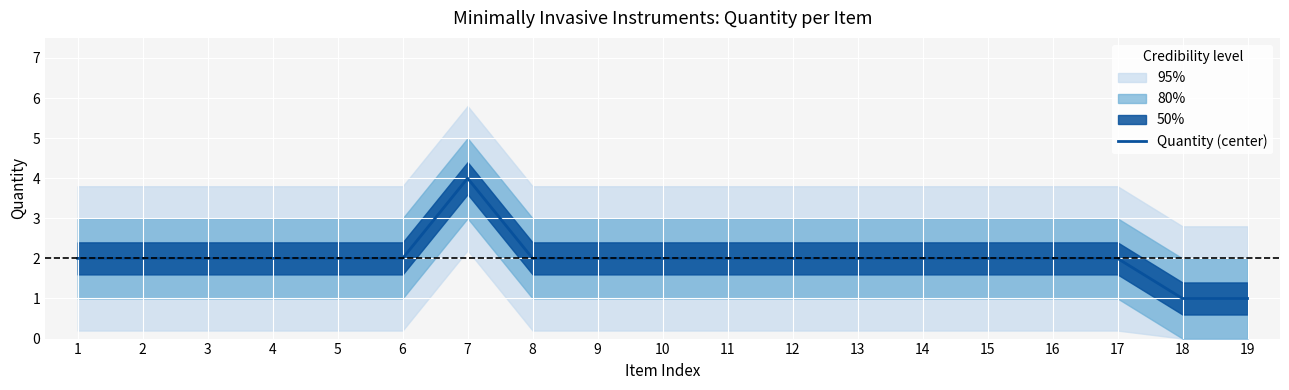

Is this an area chart (filled region under the line)?

No